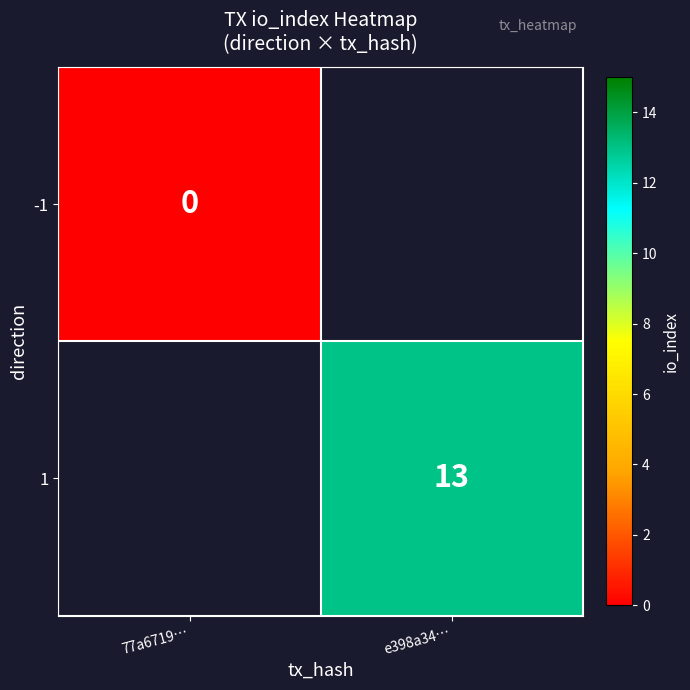

The value of 1 at e398a34… is 7. True or false?

False